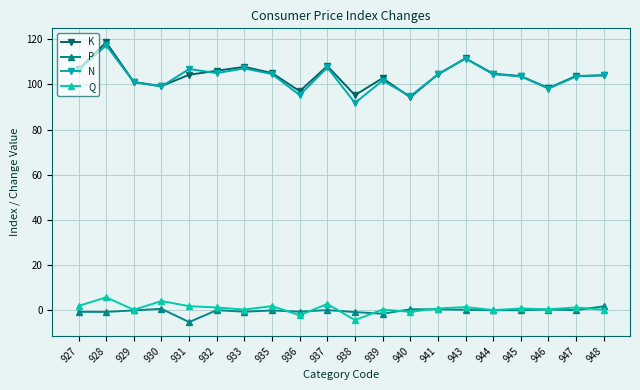

Which series has the largest range (max minus min)?

N